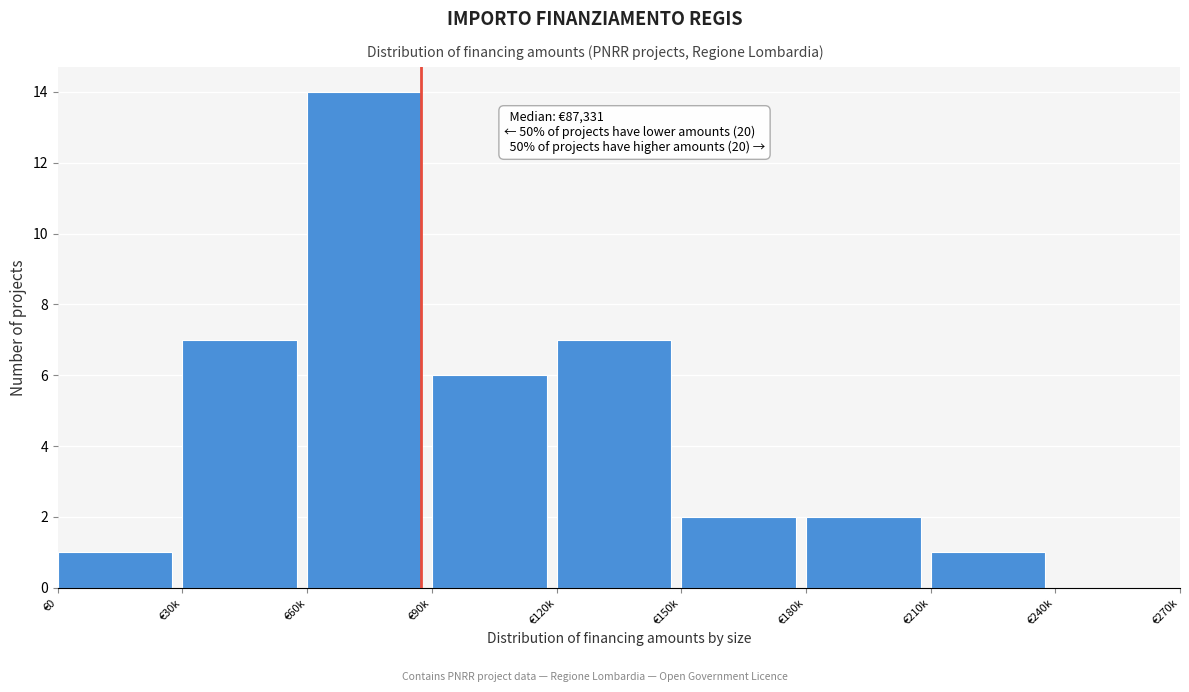

Reading left to right, transcribe all the data shown in this chart.

€0=1	€30k=7	€60k=14	€90k=6	€120k=7	€150k=2	€180k=2	€210k=1	€240k=0